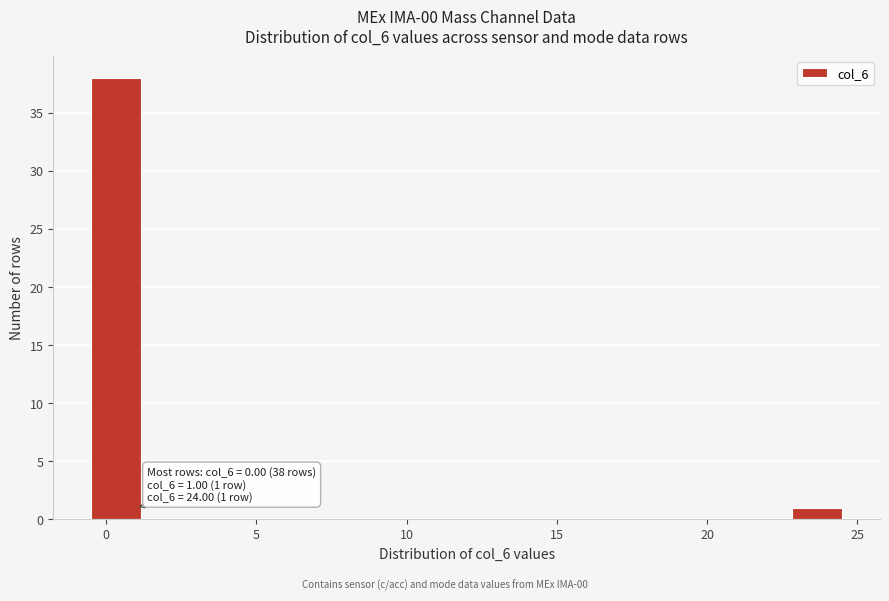

Around what value on the x-axis is the tallest bar? Give the approximate position of its centre, as read against the axis.

0.5